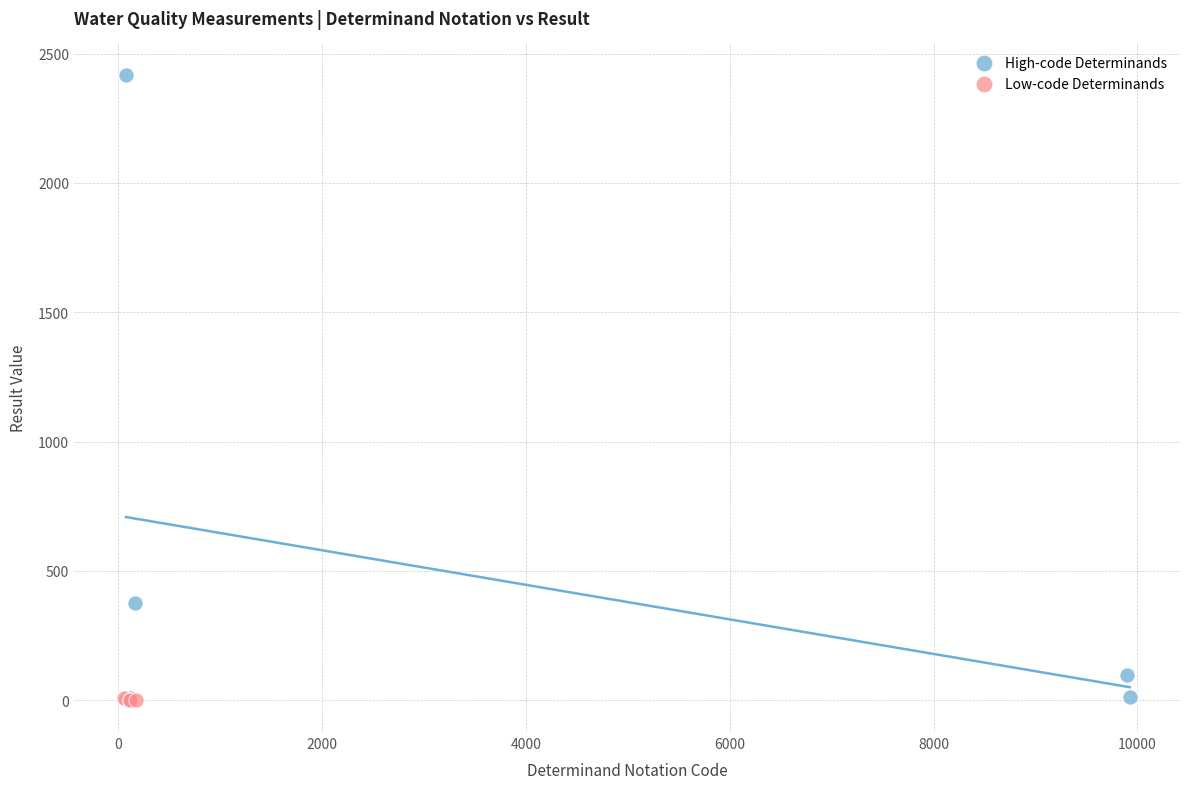

What are all the series names shown in the legend?

High-code Determinands, Low-code Determinands